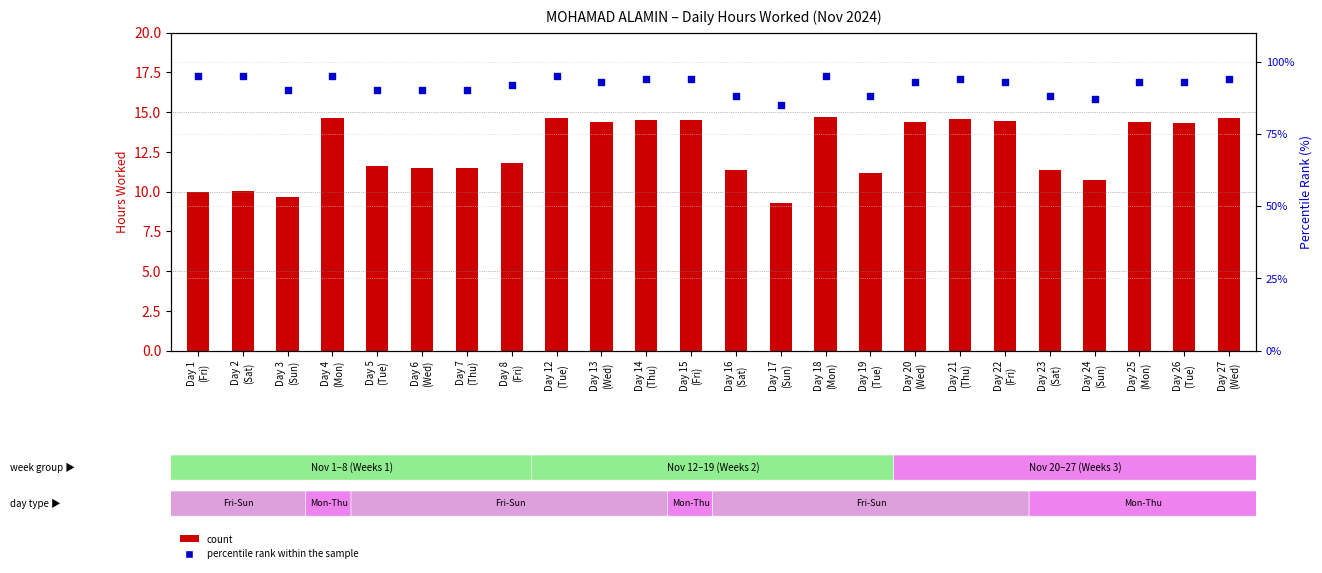

At which category is the sum across all series the highest?

Day 18
(Mon)